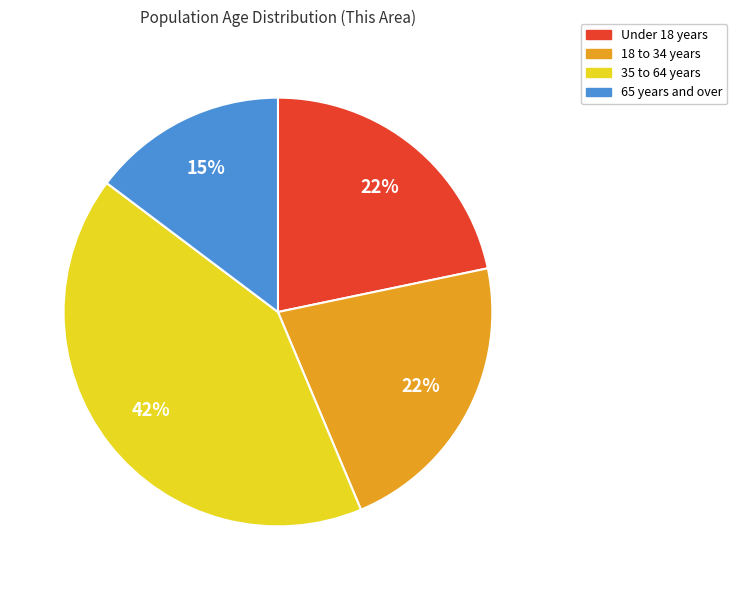

To the nearest percent, what is the difference between the largest and smallest slice percentages?

27%